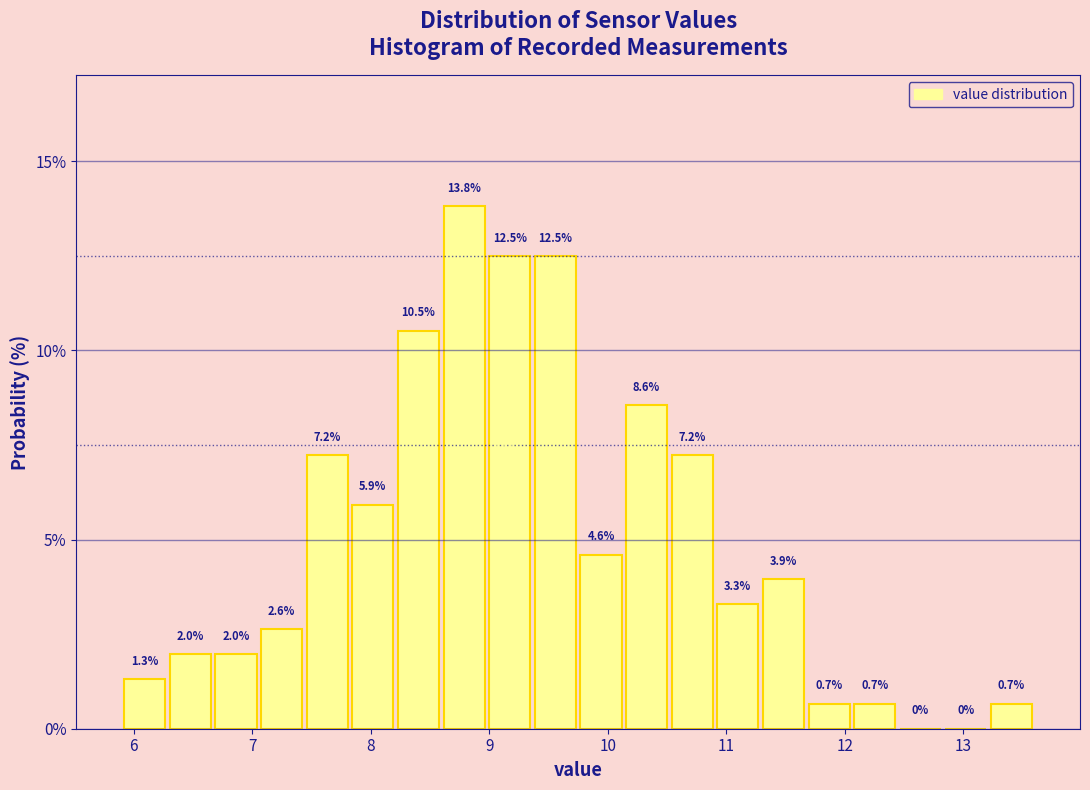

Read against the x-axis, roughly where is the centre of the tallest bar?

8.8